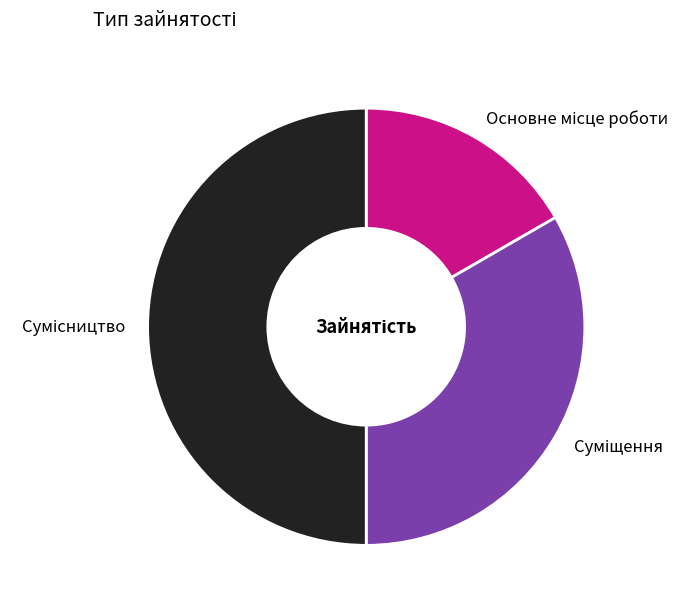

To the nearest percent, what portion does Сумісництво represent?

50%